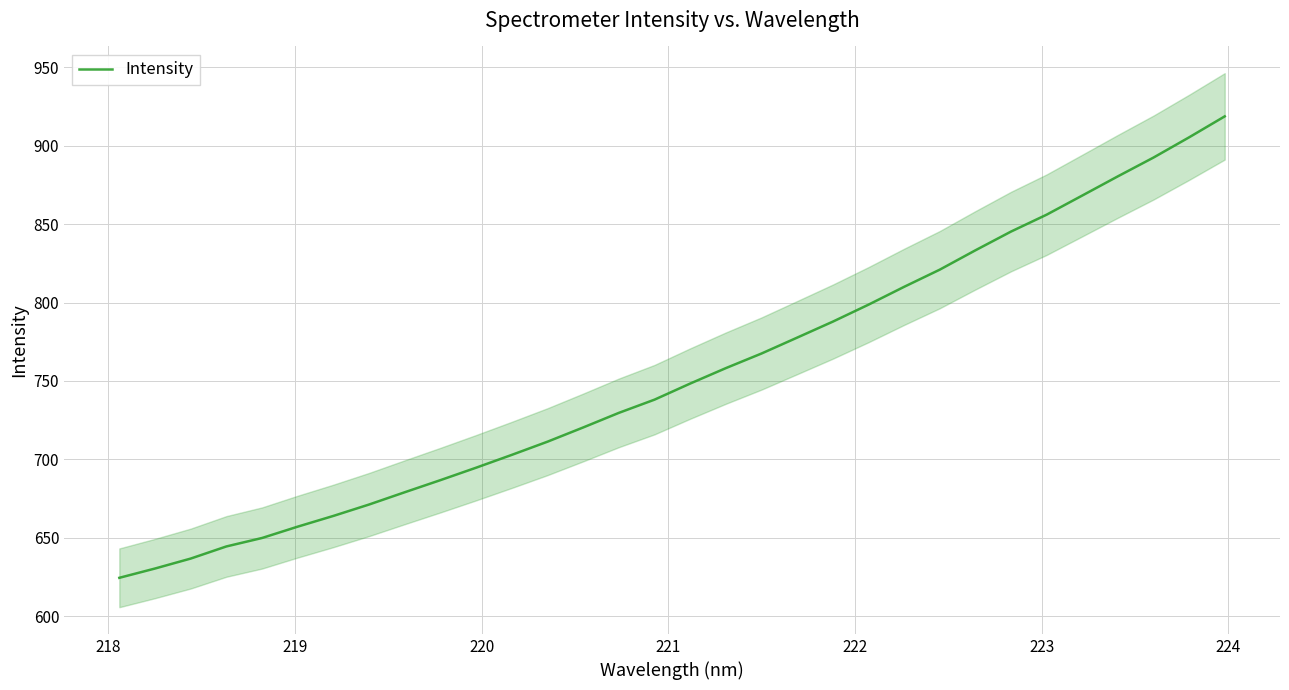

What is the minimum value for Intensity?

624.4